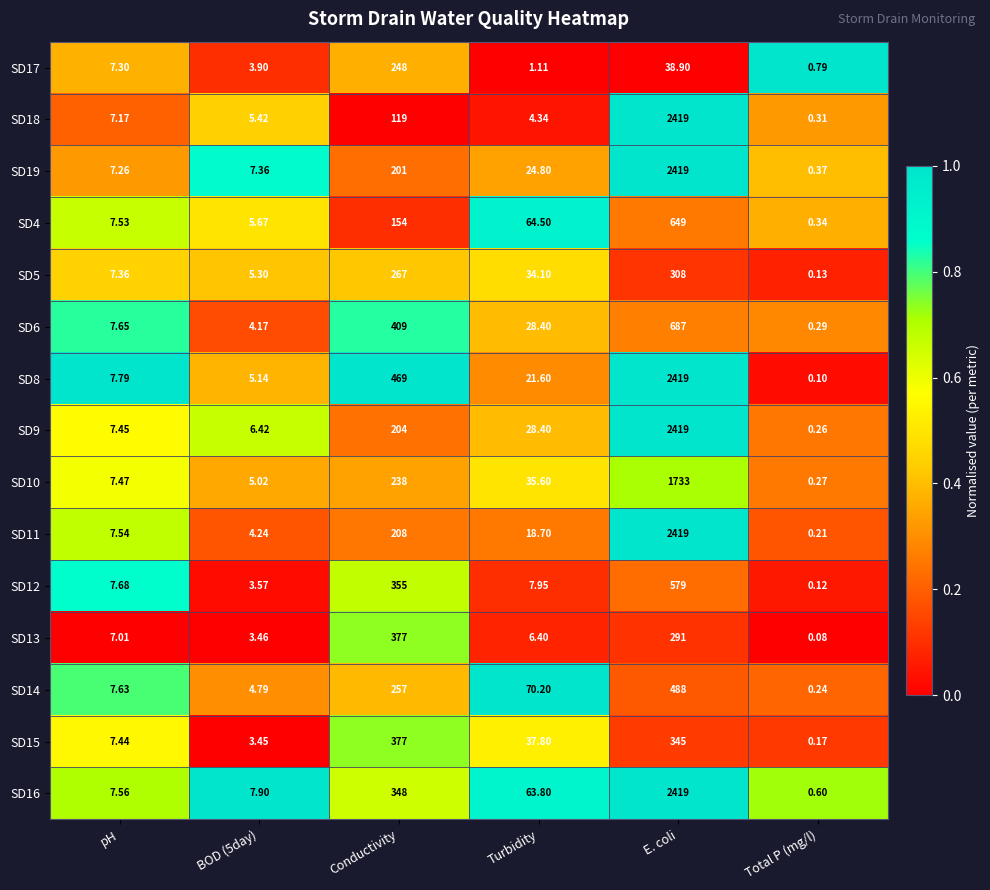

At which category is the sum across all series the highest?

E. coli